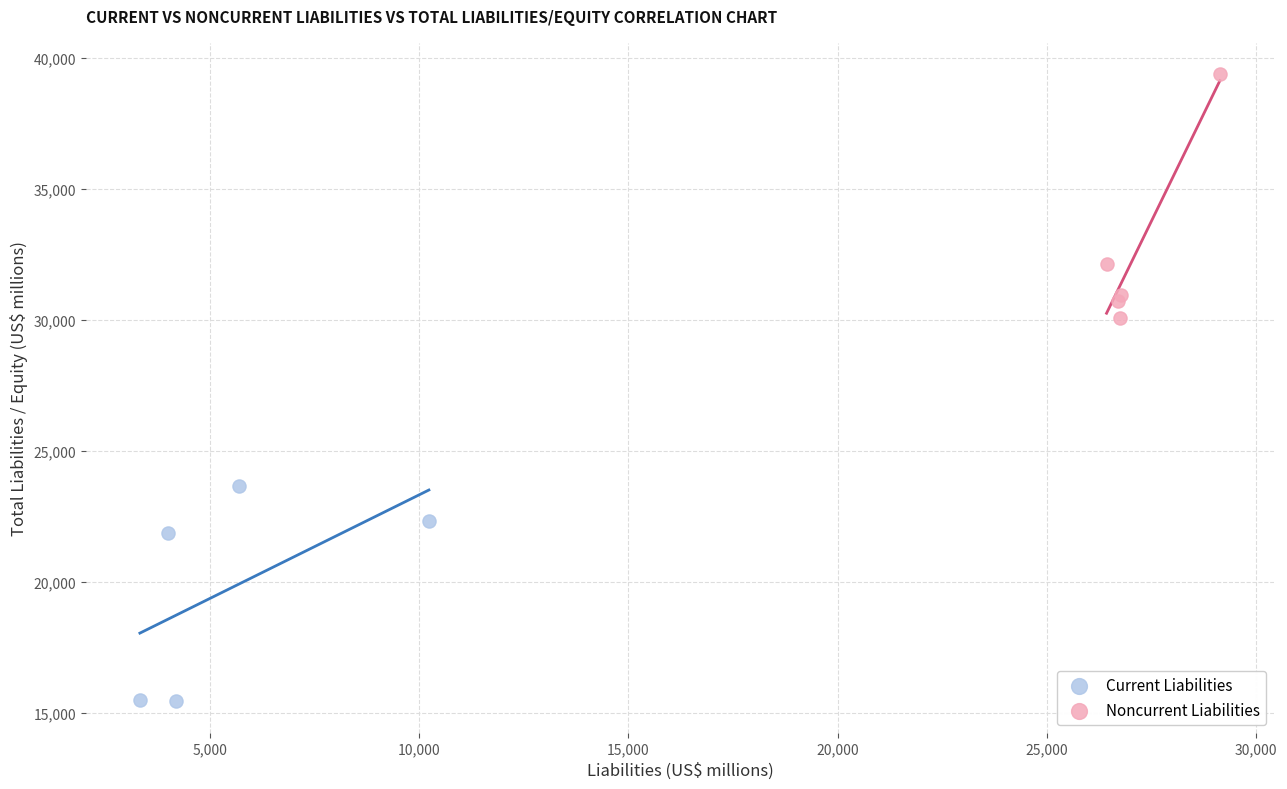

What are all the series names shown in the legend?

Current Liabilities, Noncurrent Liabilities